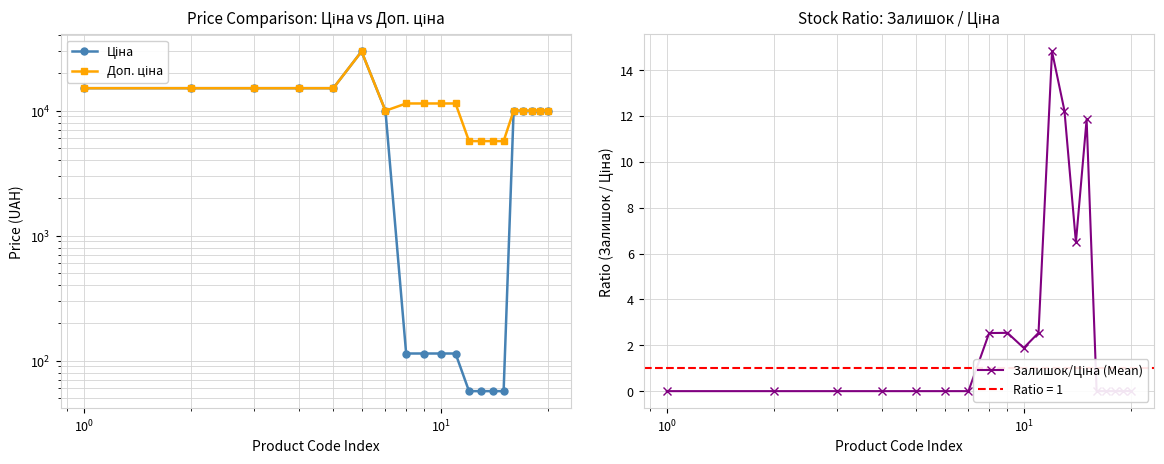

List the series in order of their peak value, lowest first.

Залишок/Ціна (Mean), Ціна, Доп. ціна